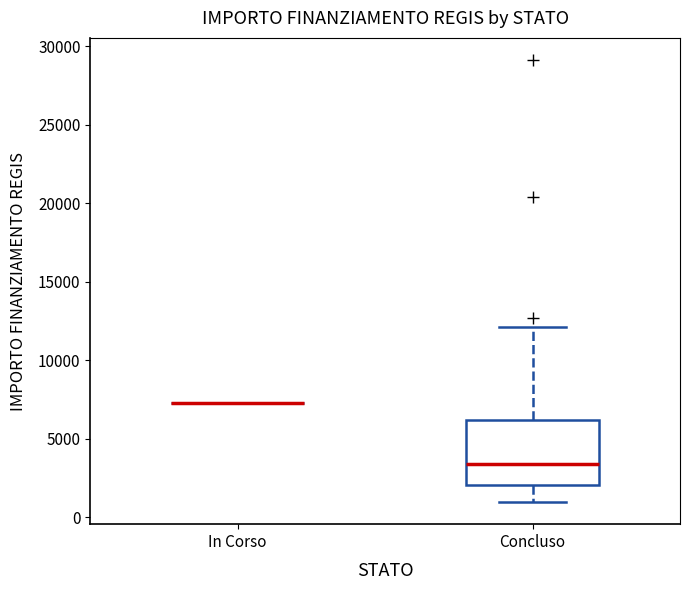

Comparing the boxes themselves (not the whiskers), which one is the tallest?

Concluso